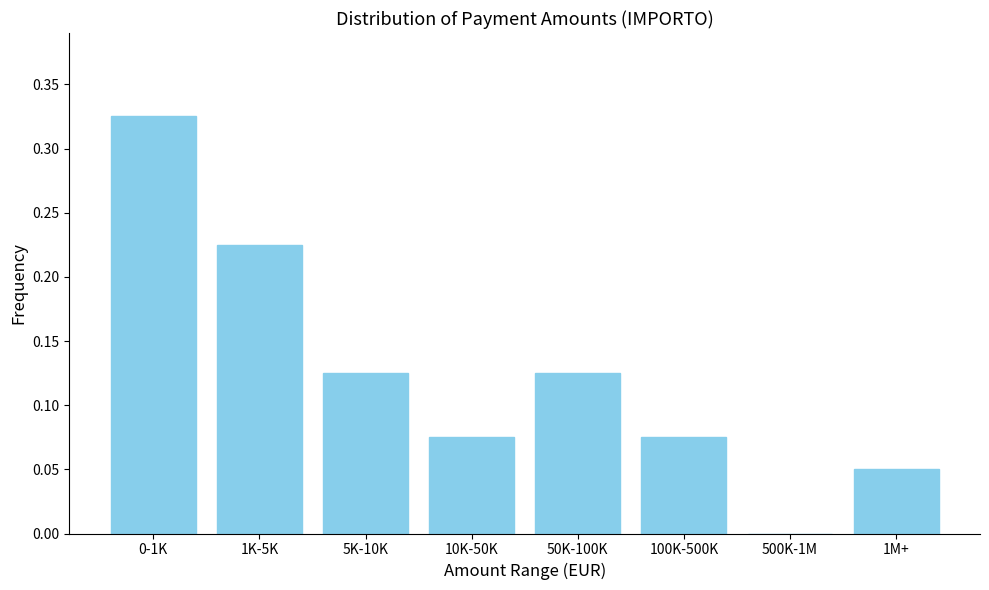

What is the sum of all values?

1.0